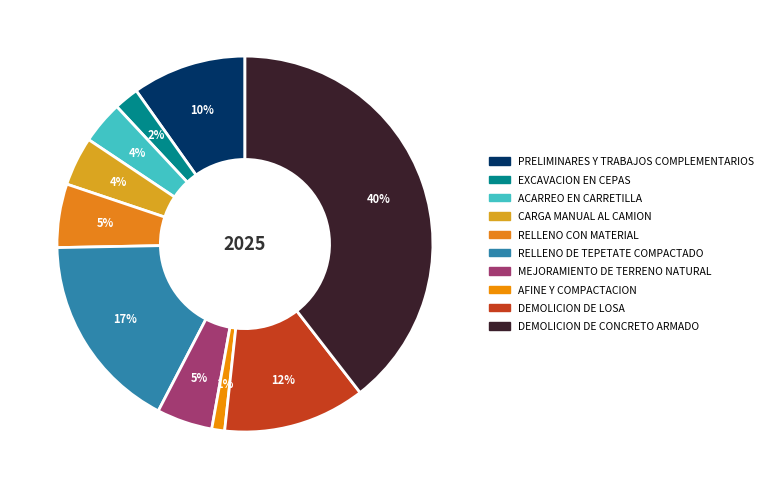

True or false: RELLENO CON MATERIAL accounts for 15% of the total.

False